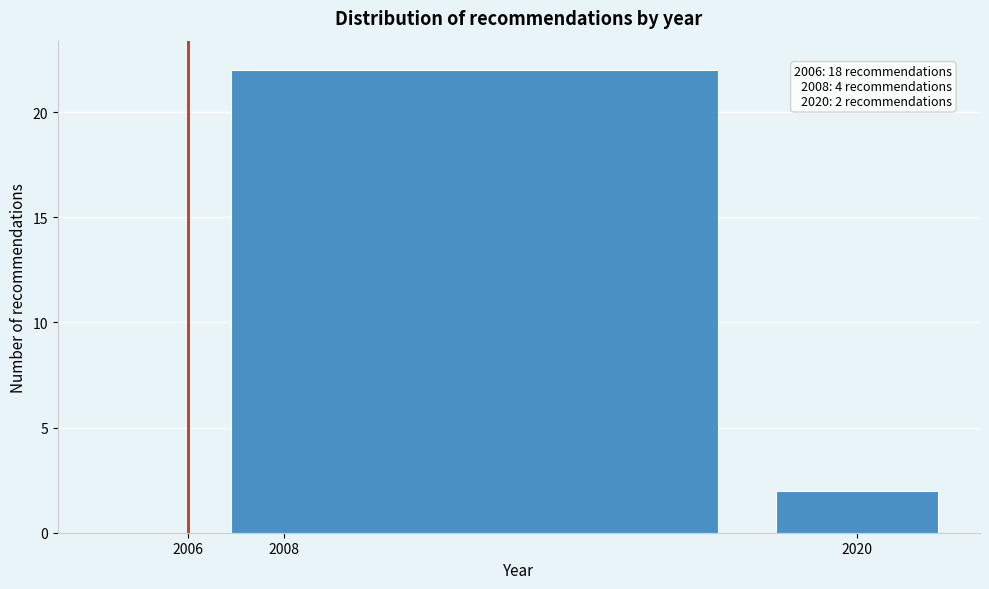

Which range on the x-axis has the tallest bar?

2006 to 2018